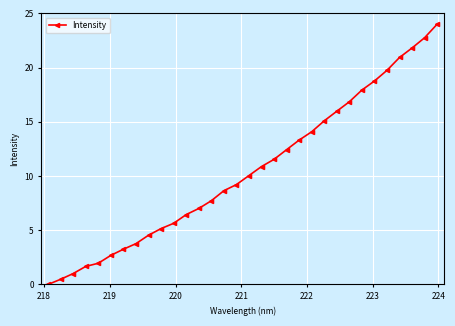

What is the difference between the second highest and second lowest values?

22.3